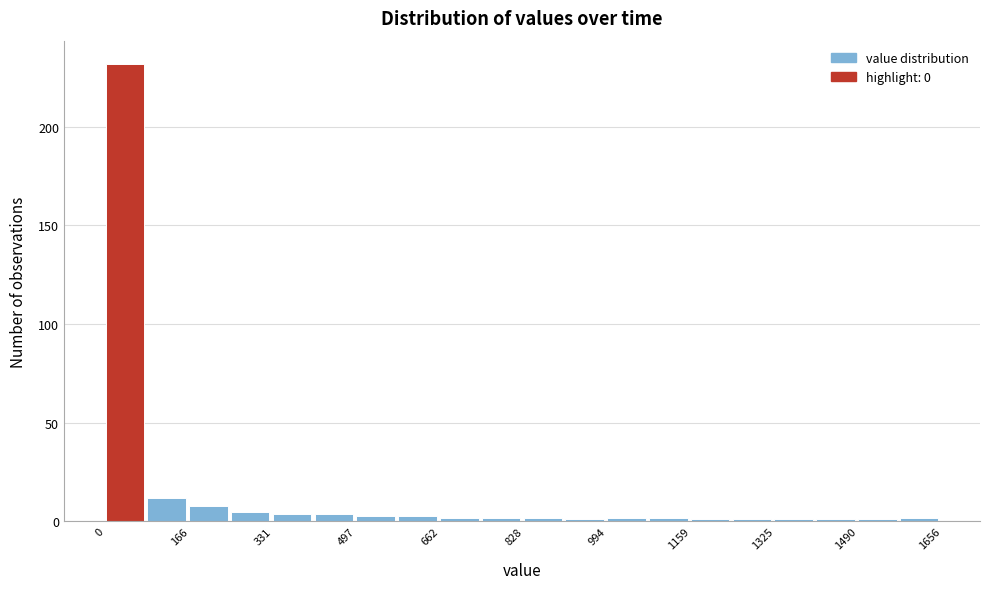

Which range on the x-axis has the tallest bar?

0 to 80